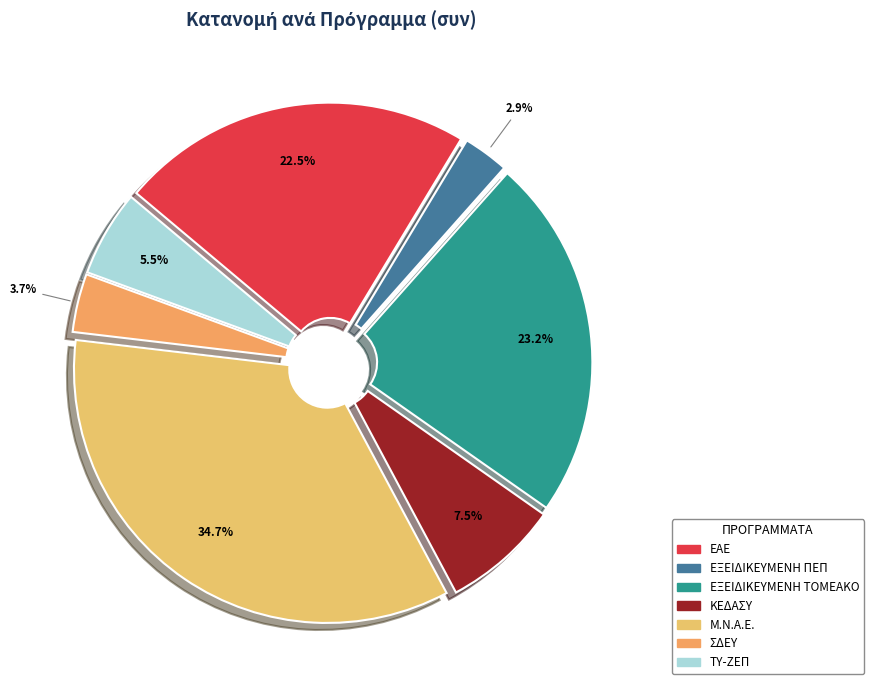

Combined, what portion of the pie is ΕΑΕ and ΕΞΕΙΔΙΚΕΥΜΕΝΗ ΠΕΠ?

25.4%